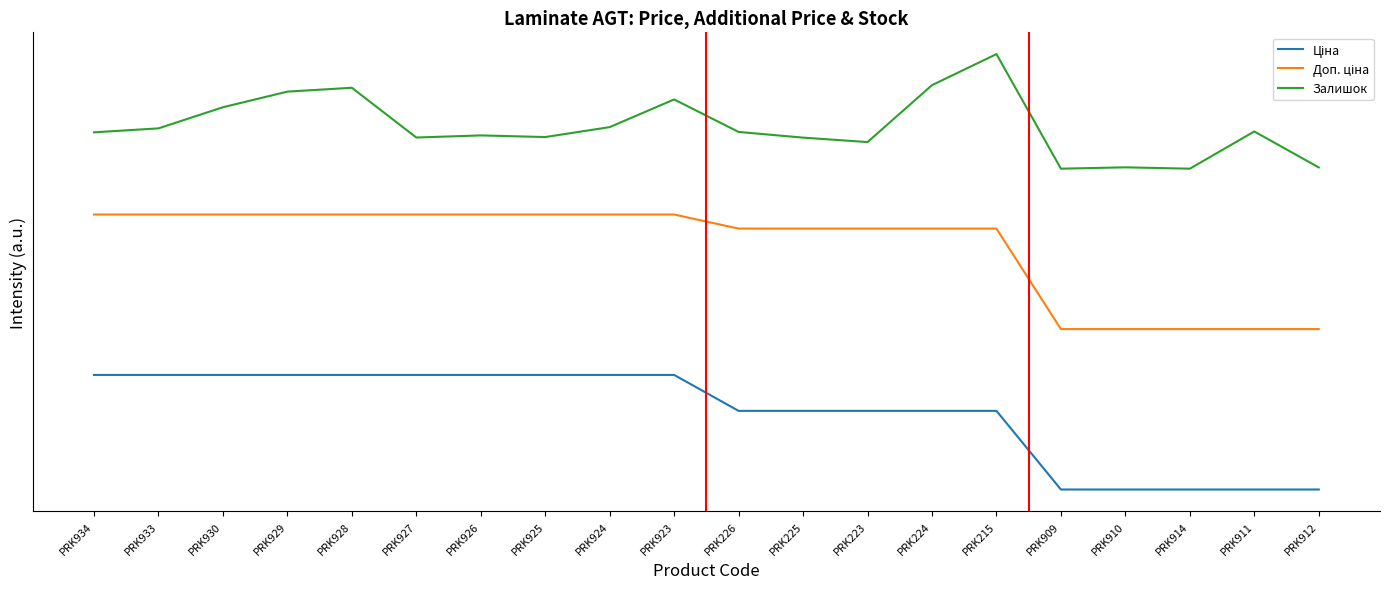

At which category does the chart reach its peak across all series?

PRK215